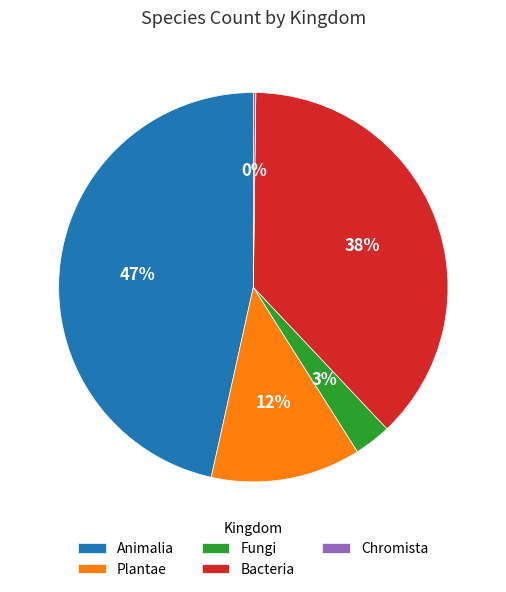

To the nearest percent, what percentage of the pie is Animalia?

47%